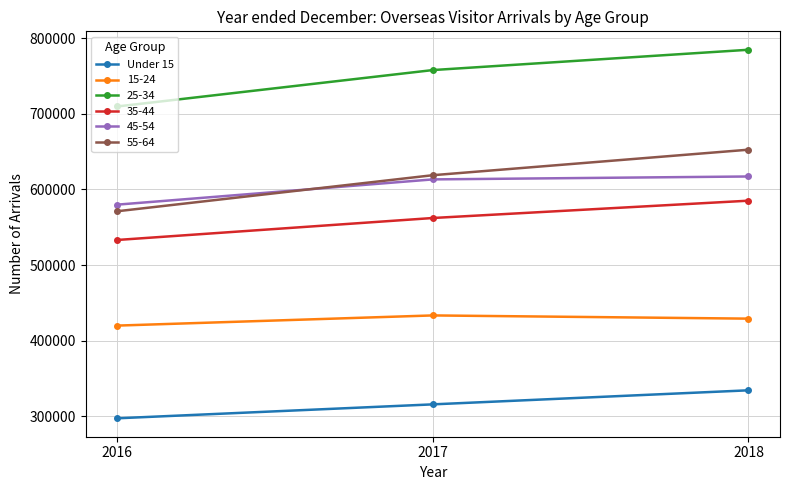

What is the maximum value shown in the chart?

785011